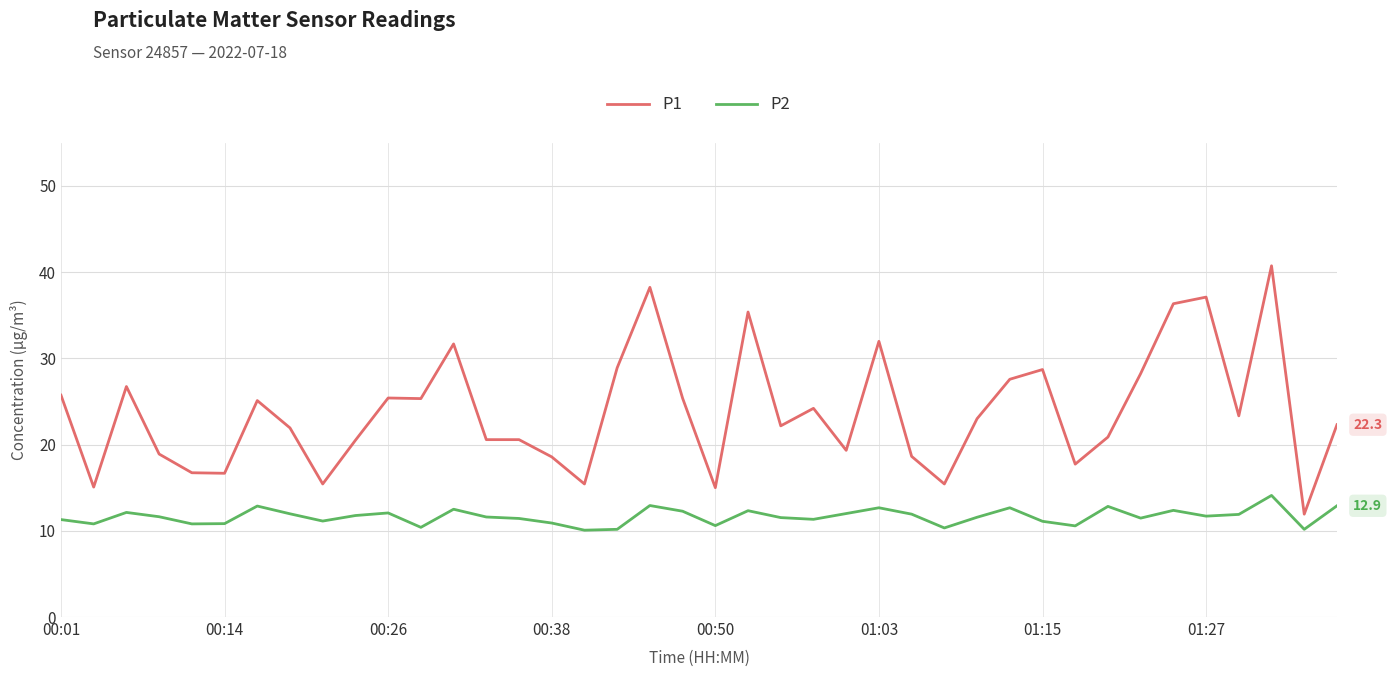

True or false: P2 and P1 intersect in this chart.

False